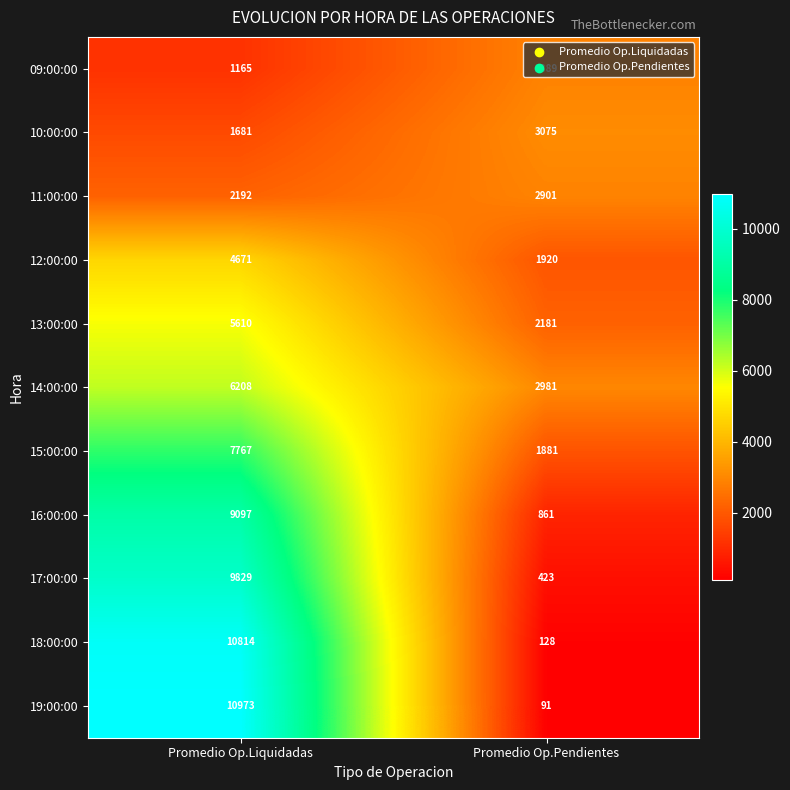

Is it true that 09:00:00 equals 1967 at Promedio Op.Pendientes?

False